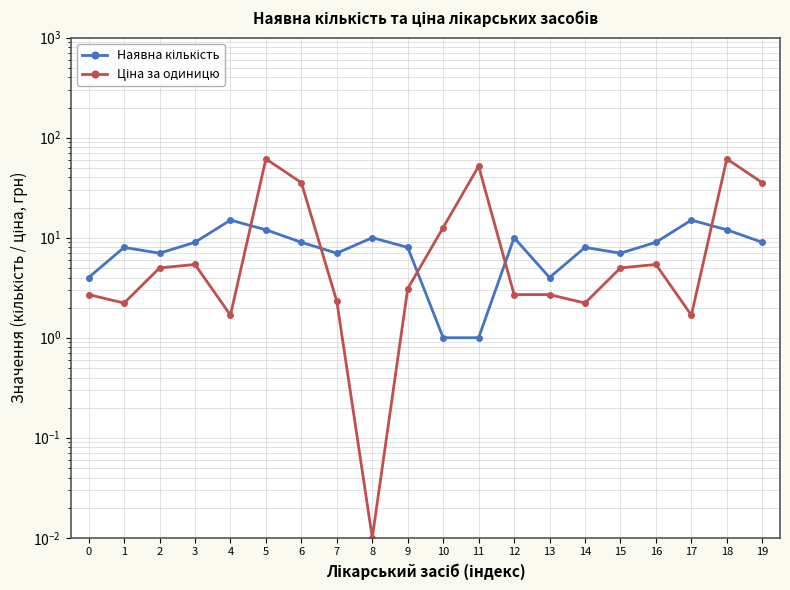

How many values in the Наявна кількість series are below 9?

10